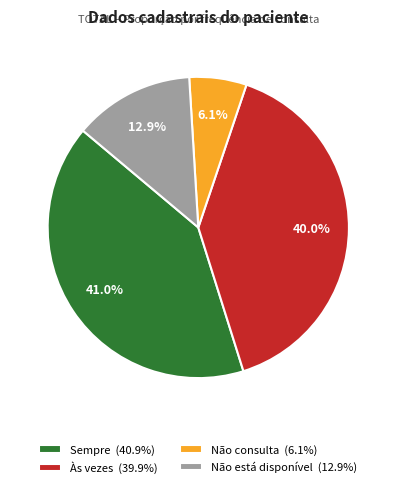

How many slices are in this pie chart?

4